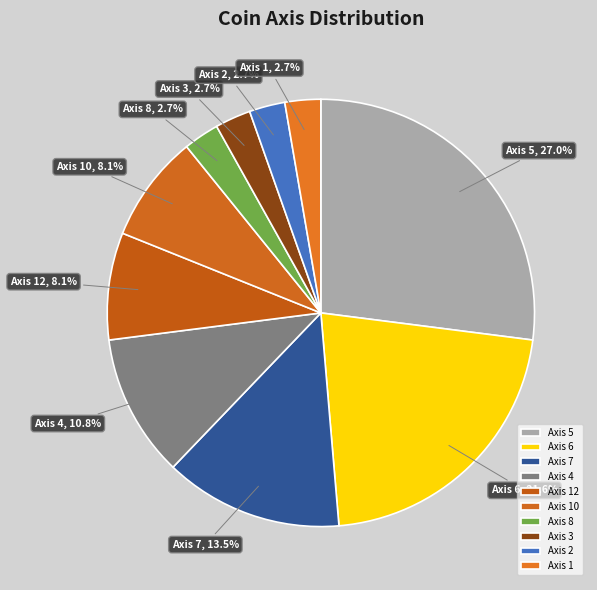

Do Axis 6 and Axis 12 together represent more than half of the pie?

No